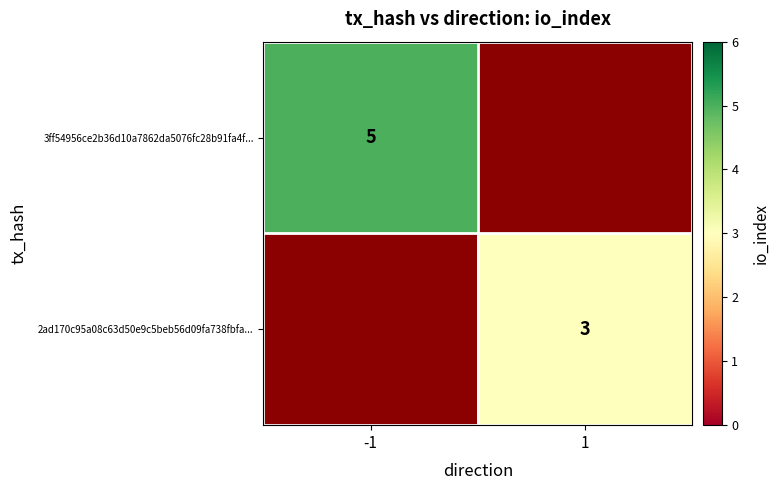

Is the value of 3ff54956ce2b36d10a7862da5076fc28b91fa4f... at -1 greater than the value of 2ad170c95a08c63d50e9c5beb56d09fa738fbfa... at 1?

Yes